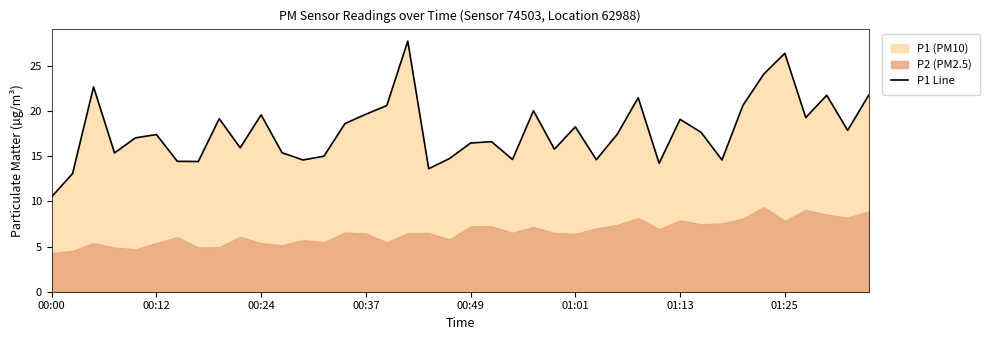

What is the highest value of the P1 Line series?

27.8